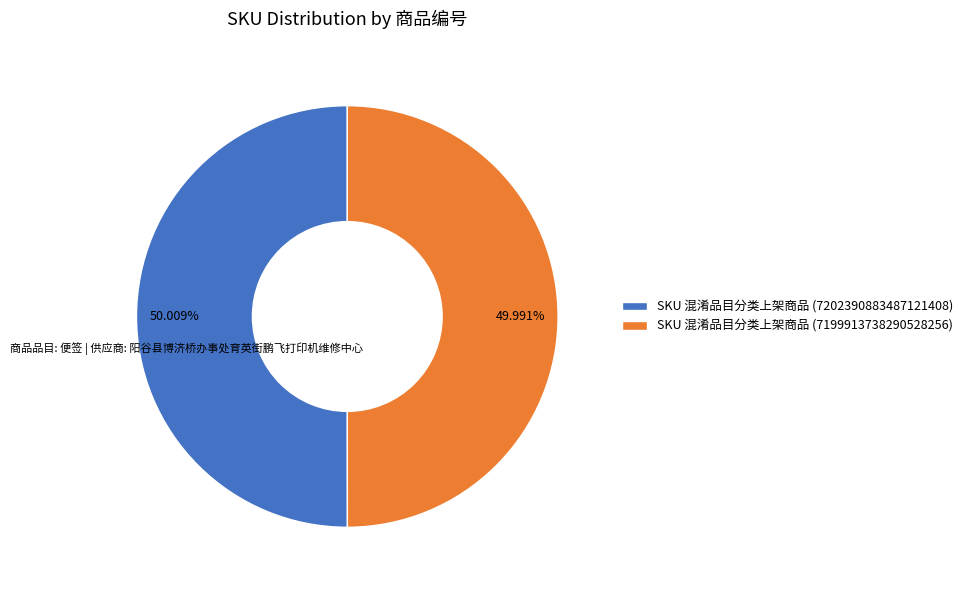

How many segments does this pie chart have?

2